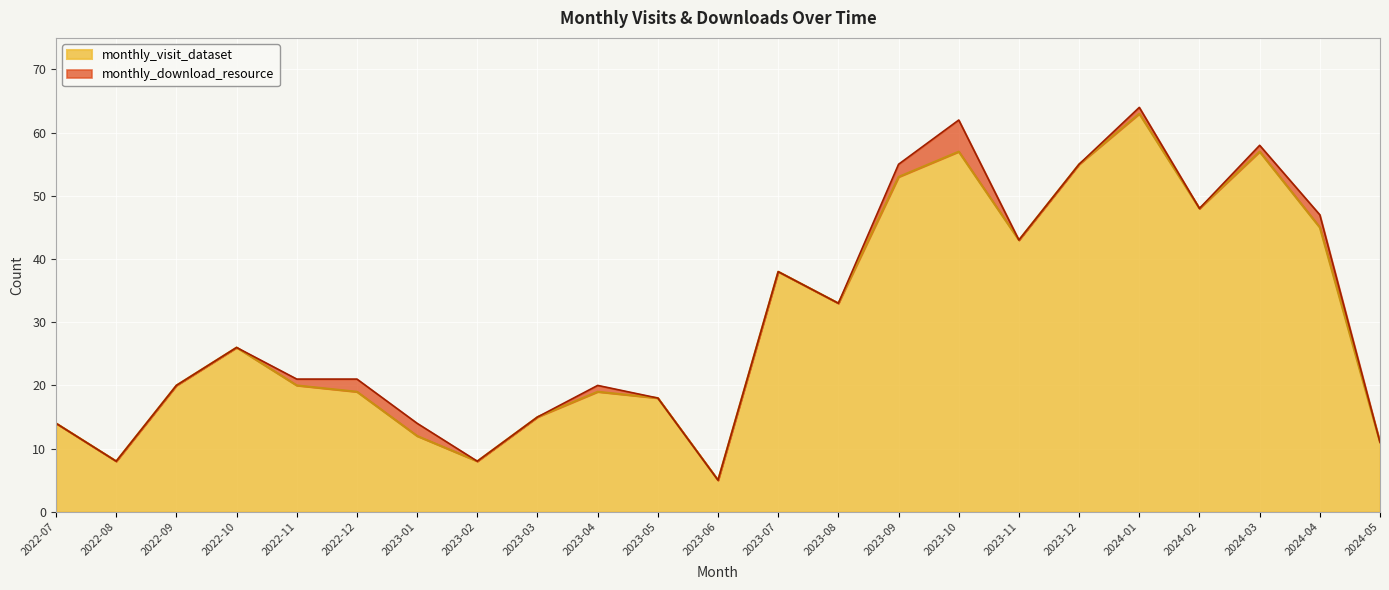

List the labels in order of value, smallest first.

2023-06, 2022-08, 2023-02, 2024-05, 2023-01, 2022-07, 2023-03, 2023-05, 2022-12, 2023-04, 2022-09, 2022-11, 2022-10, 2023-08, 2023-07, 2023-11, 2024-04, 2024-02, 2023-09, 2023-12, 2023-10, 2024-03, 2024-01